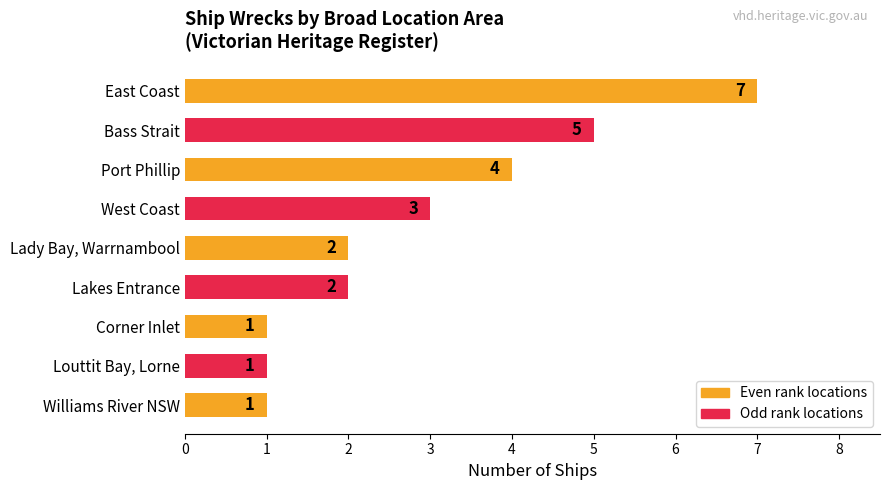

What is the greatest value displayed?

7